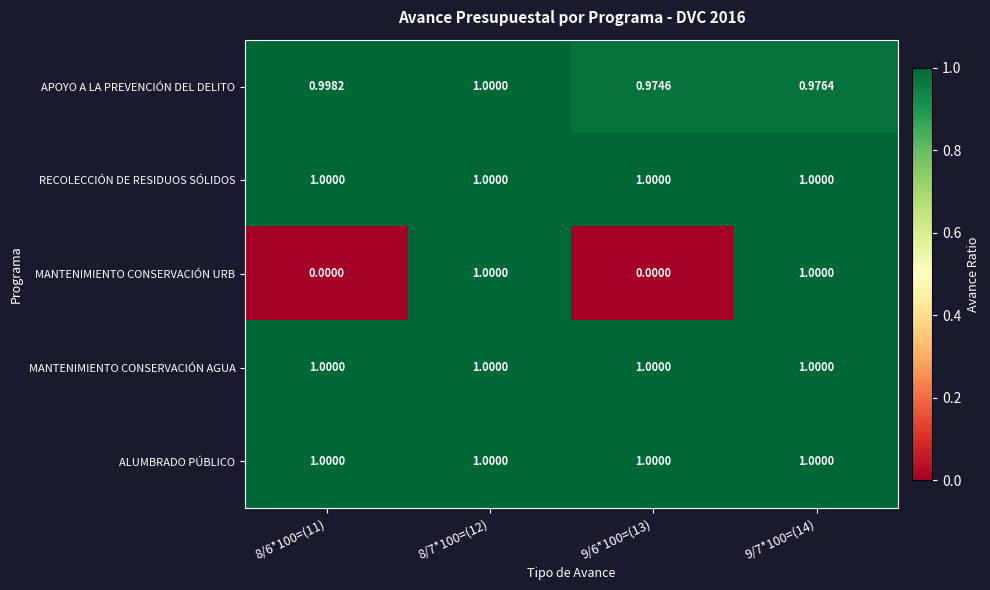

Between 8/7*100=(12) and 9/7*100=(14), which series saw the biggest shift?

APOYO A LA PREVENCIÓN DEL DELITO